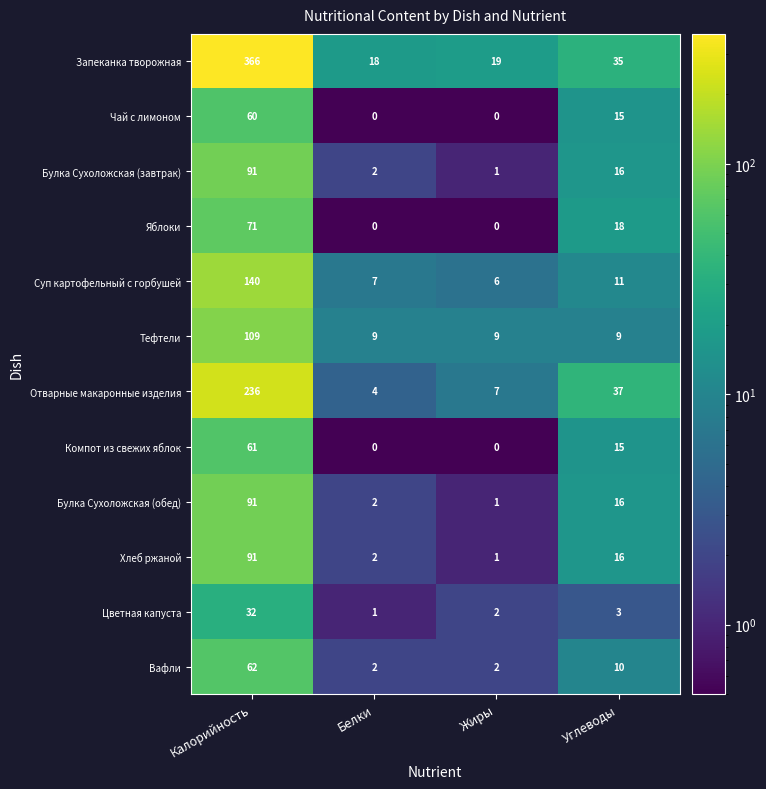

How many distinct data groups are displayed?

12